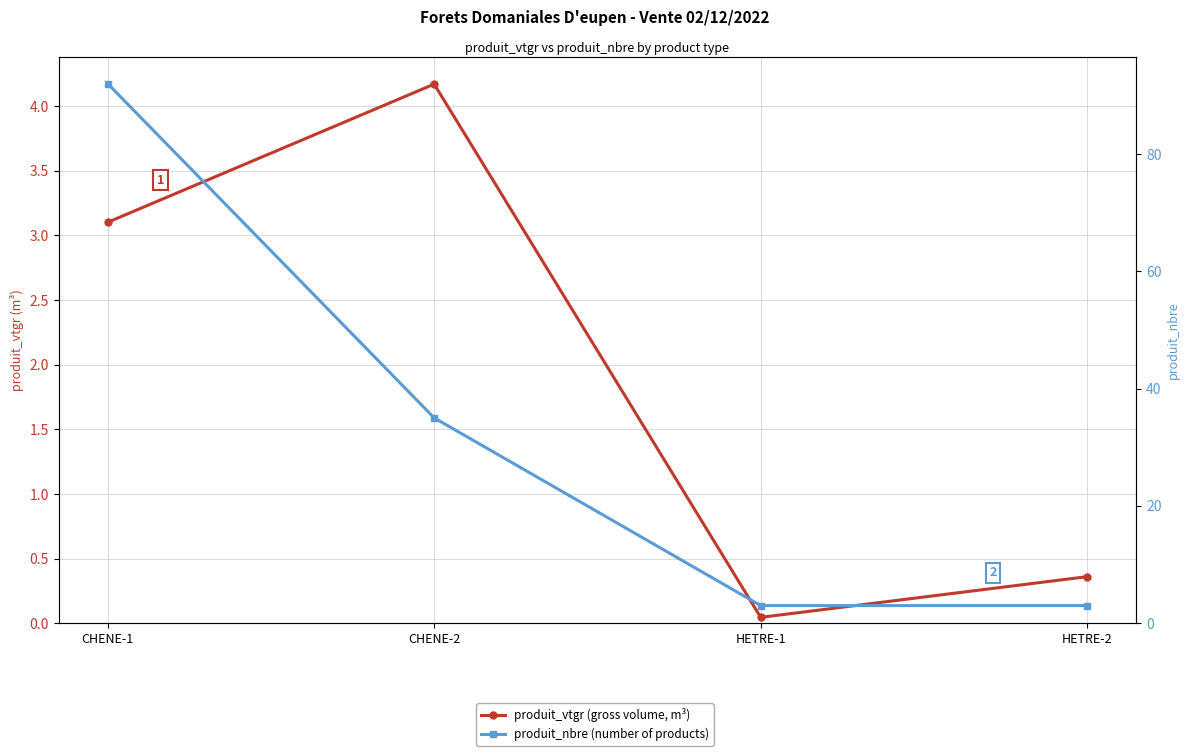

What is the value of the produit_vtgr (gross volume, m³) point at the 4th from the left?

0.4